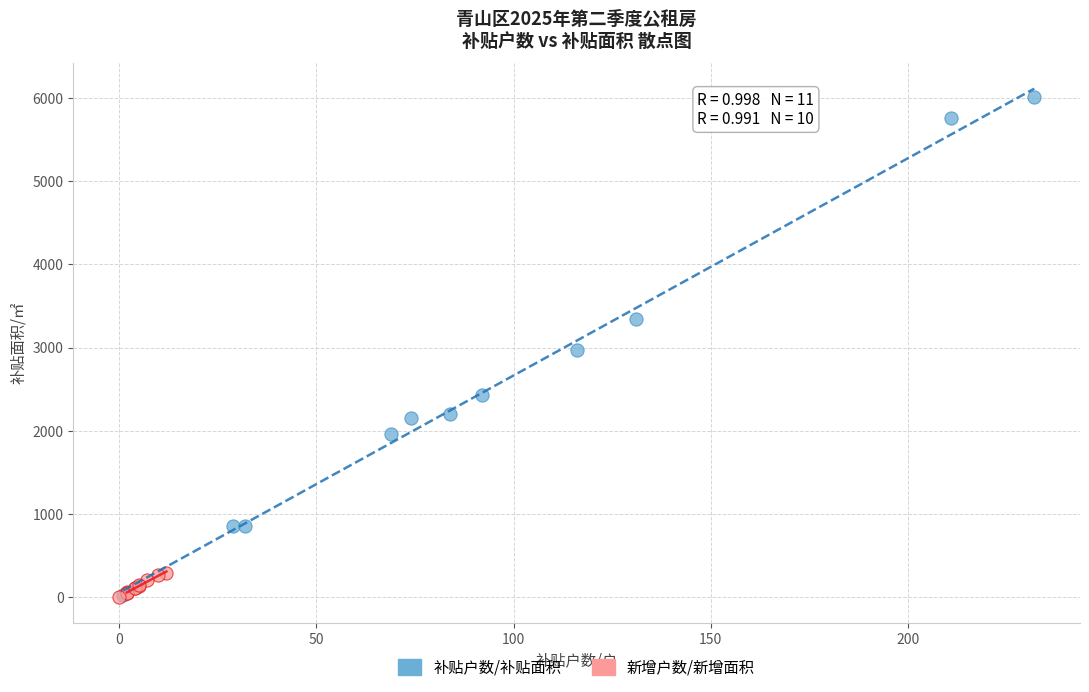

Which series contains the highest Y value?

补贴户数/补贴面积